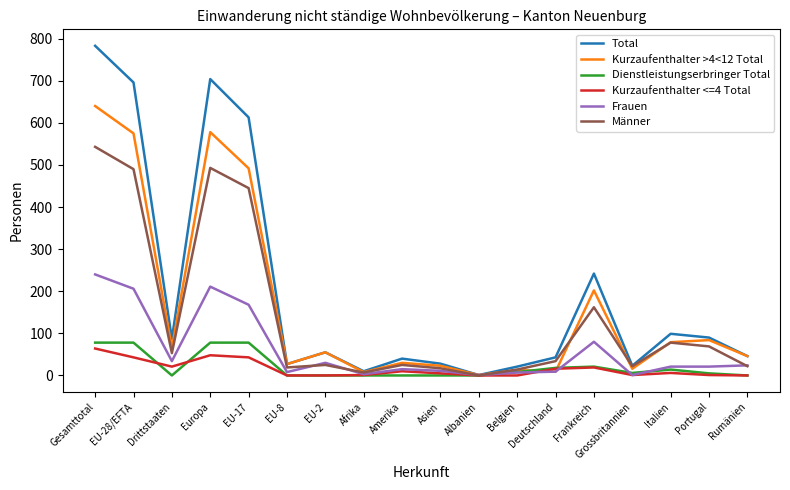

What is the total value across all series at Gesamttotal?

2348